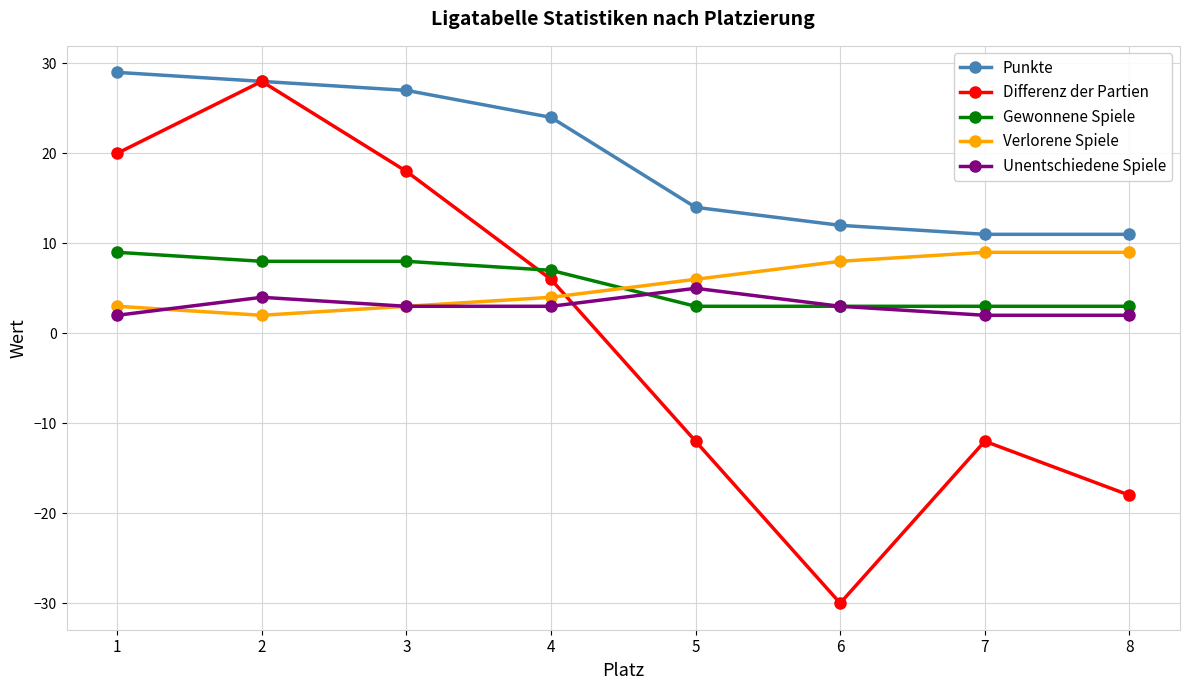

Is the value of Punkte at 6 greater than the value of Verlorene Spiele at 1?

Yes